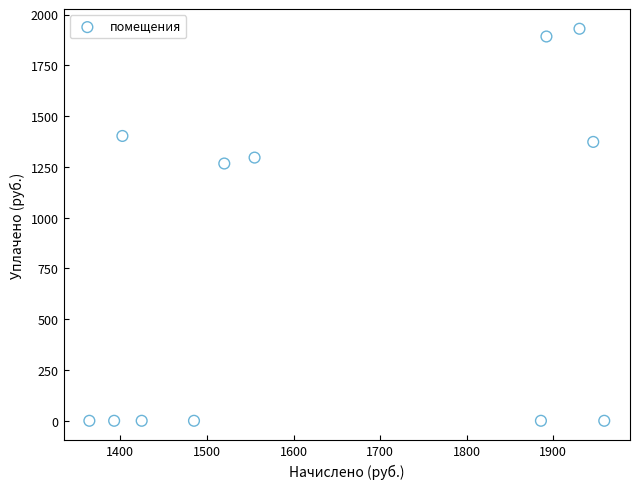

What Y value in the scatter plot is closest to 965?

1266.7